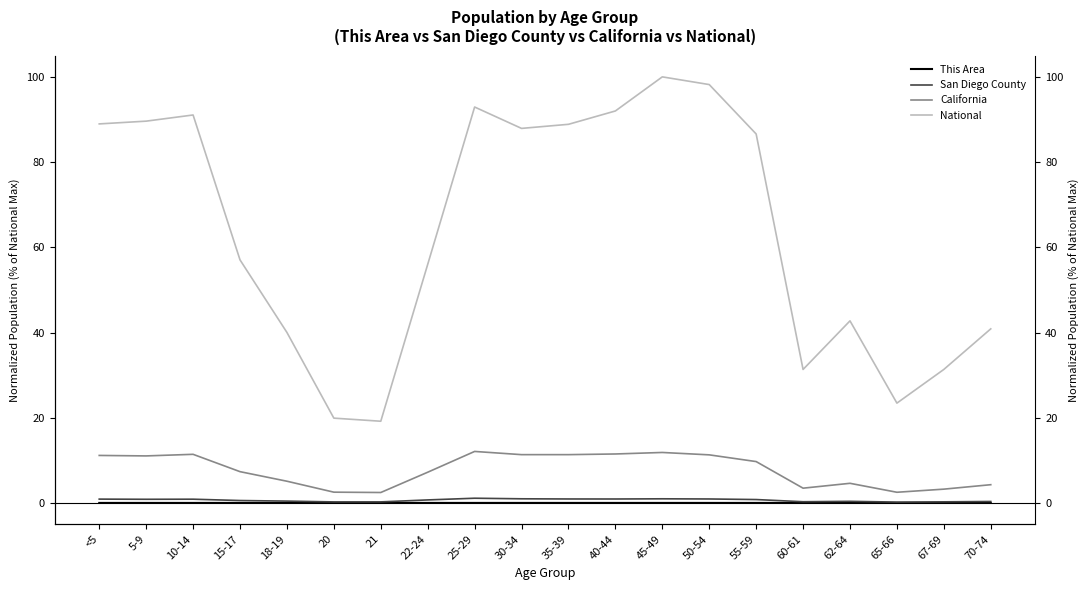

Is it true that San Diego County equals 0.3 at 67-69?

True